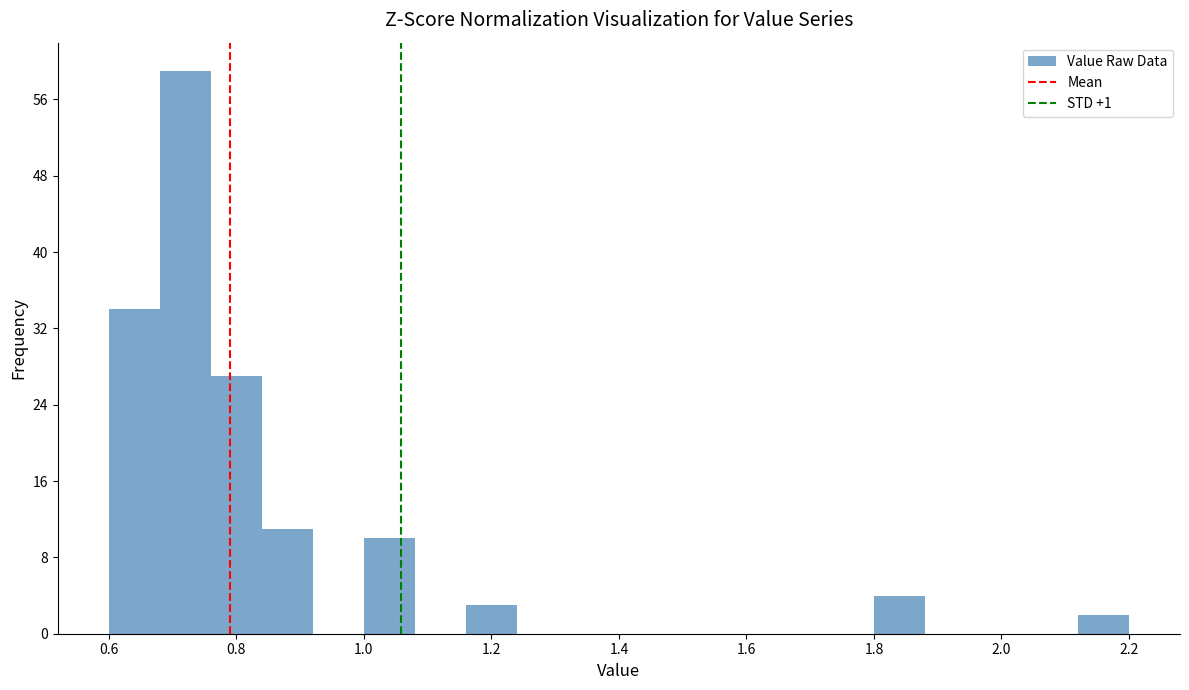

What is the height of the bar covering 0.60 to 0.68 on the x-axis? The values are not printed on the chart, so give them approximately, as read against the axis.

34